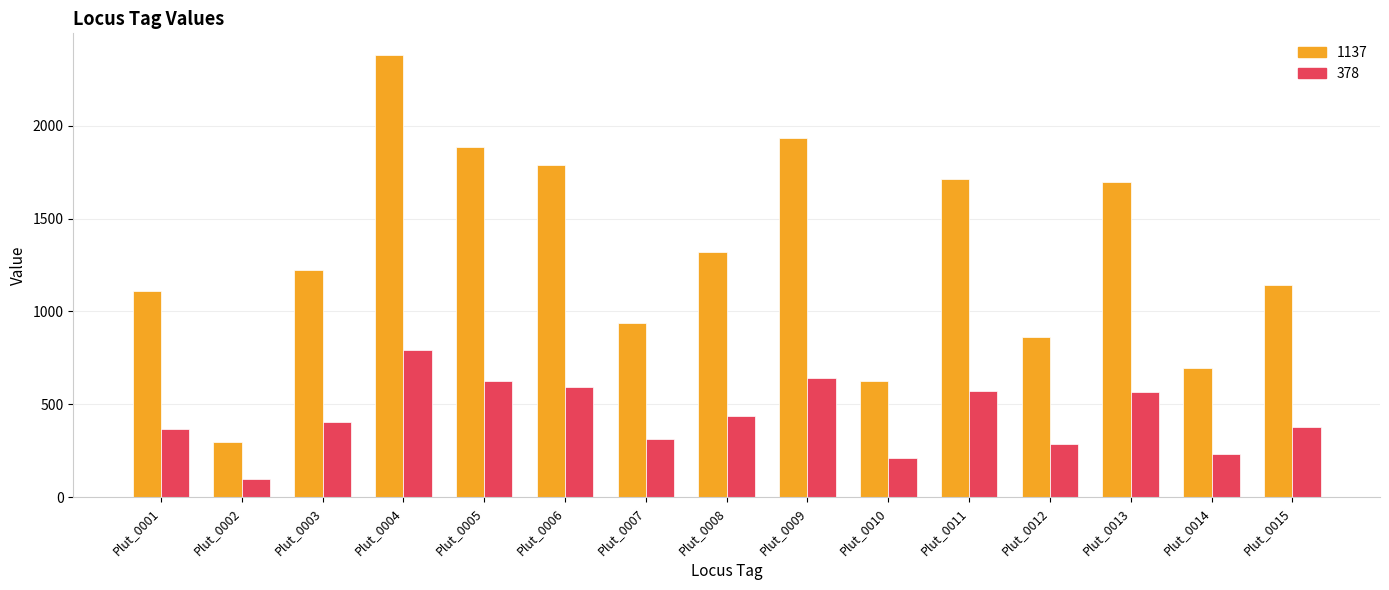

Where is 1137 nearest to the value 1336?

Plut_0008